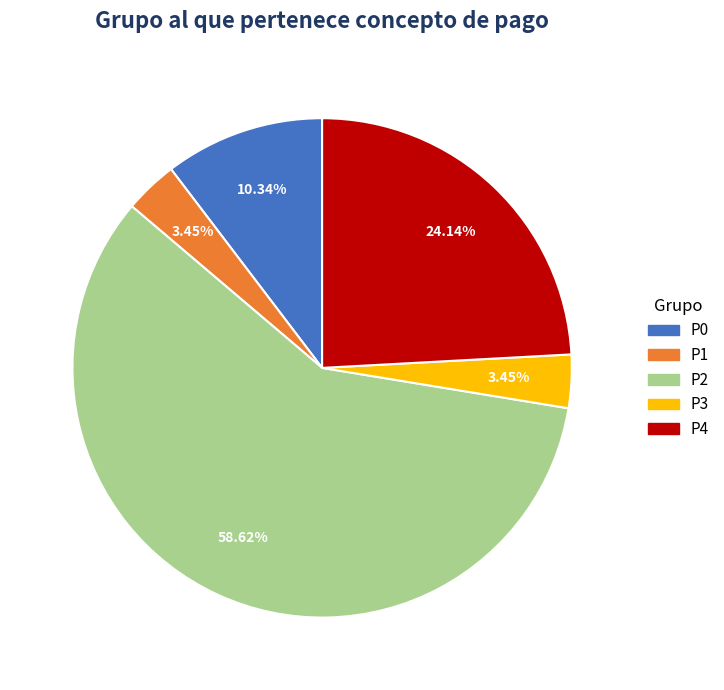

What is the majority slice?

P2